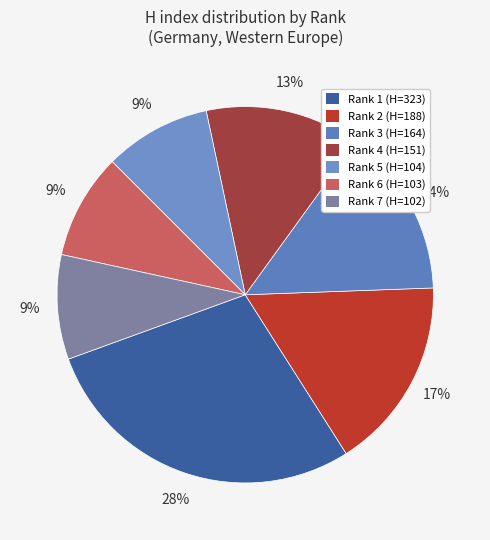

Is Rank 4 the majority of the pie?

No